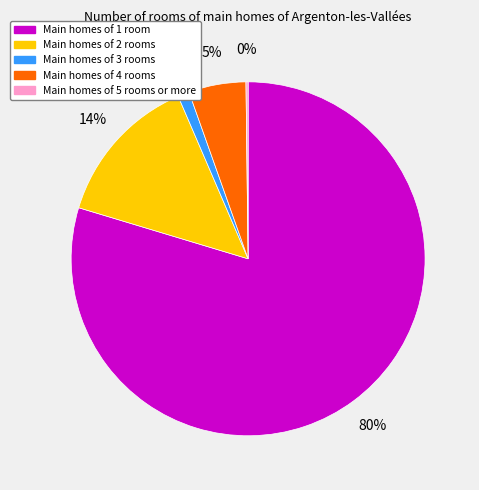

Is there a majority slice in this chart?

Yes